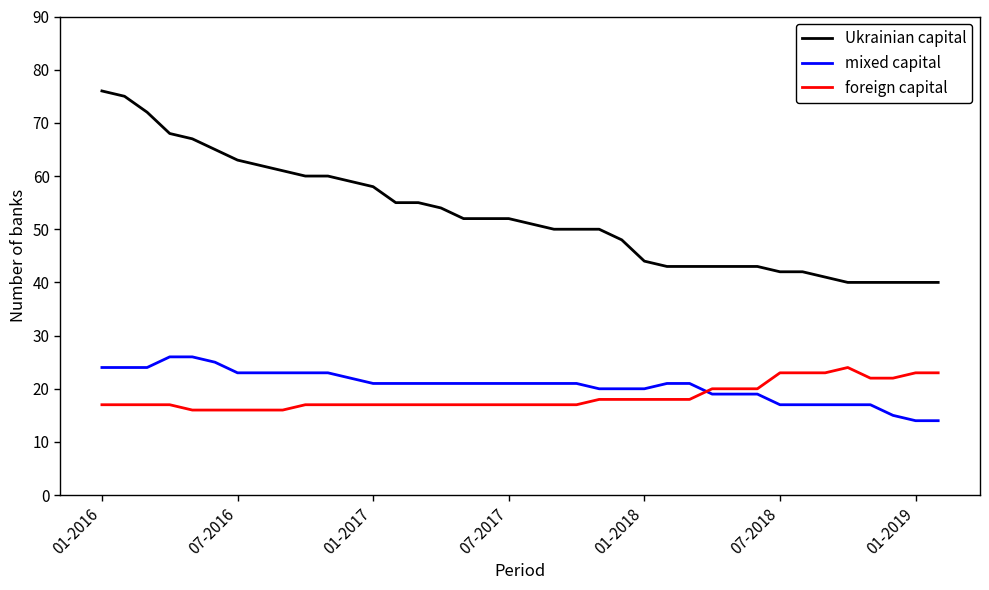

What is the difference between the maximum and minimum values in the Ukrainian capital series?

36